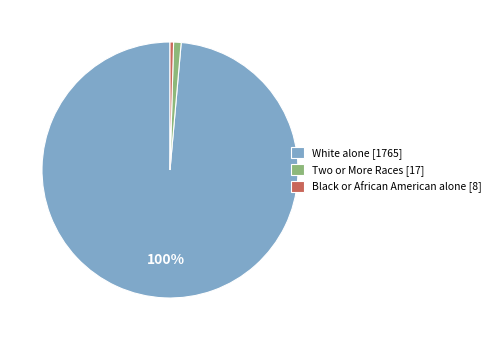

Is it true that White alone is 98% of the pie?

True